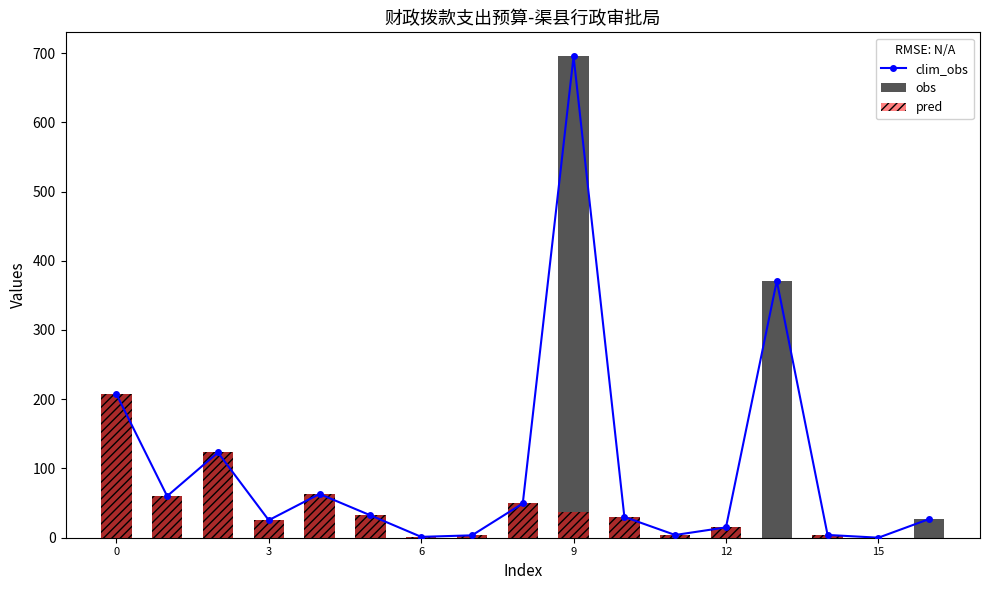

What is the label of the 10th bar from the left?

9